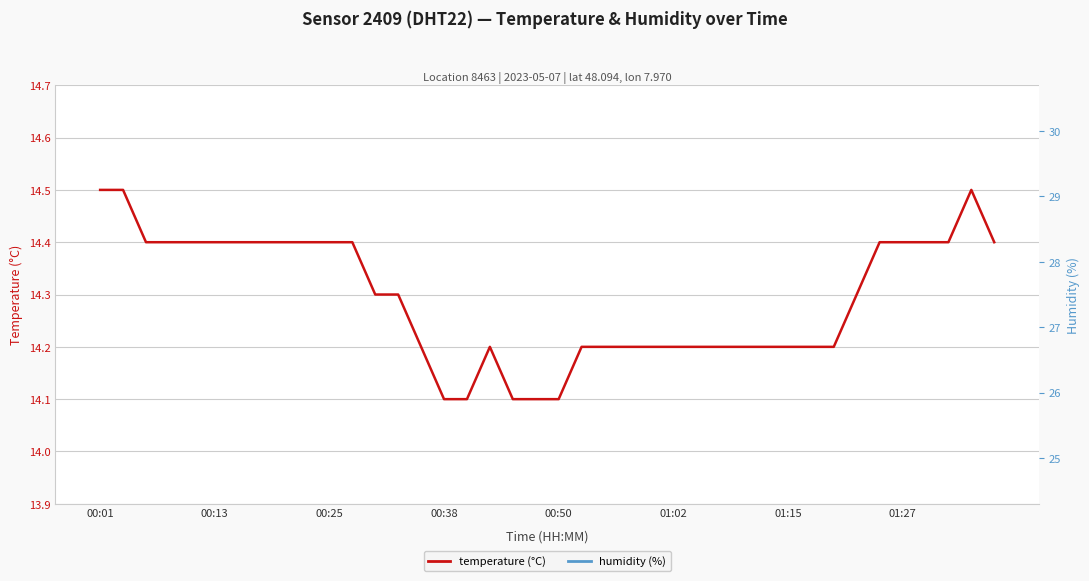

In humidity, how many points are higher than both neighbors (excluding endpoints)?

8